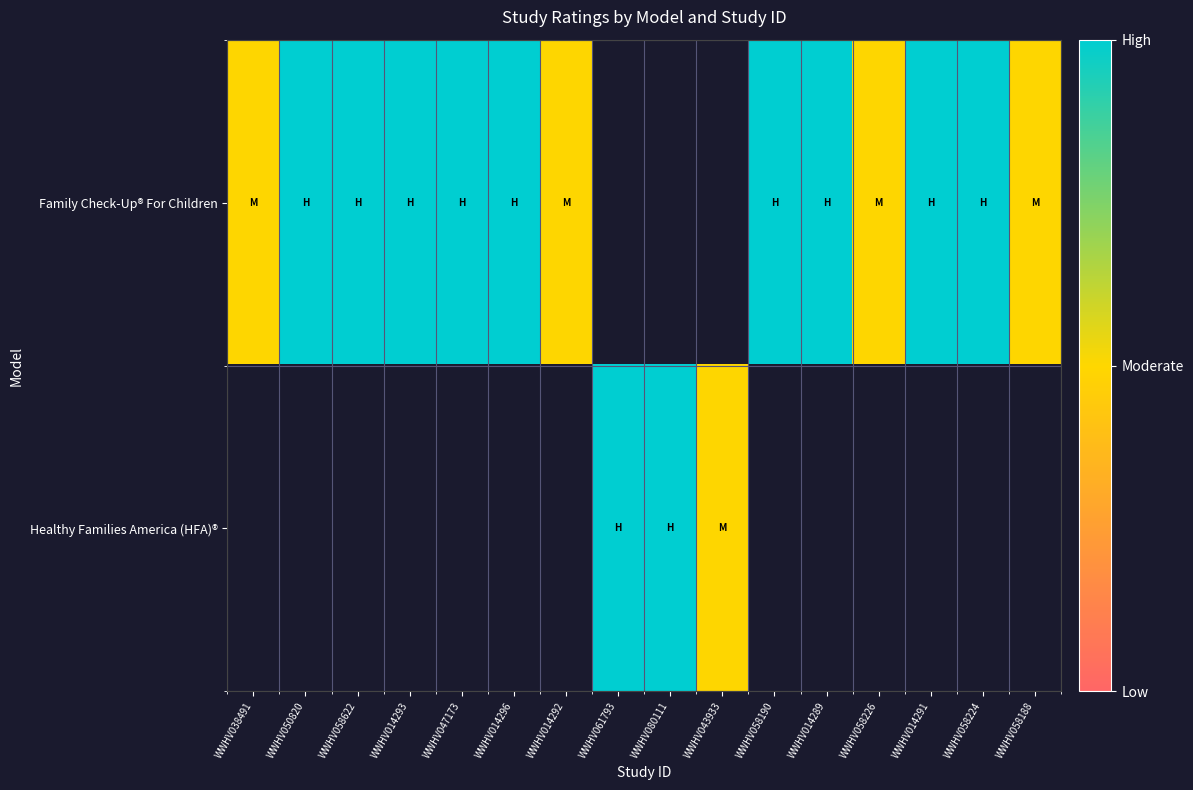

Rank the series by their maximum value, from highest to lowest.

Family Check-Up® For Children, Healthy Families America (HFA)®